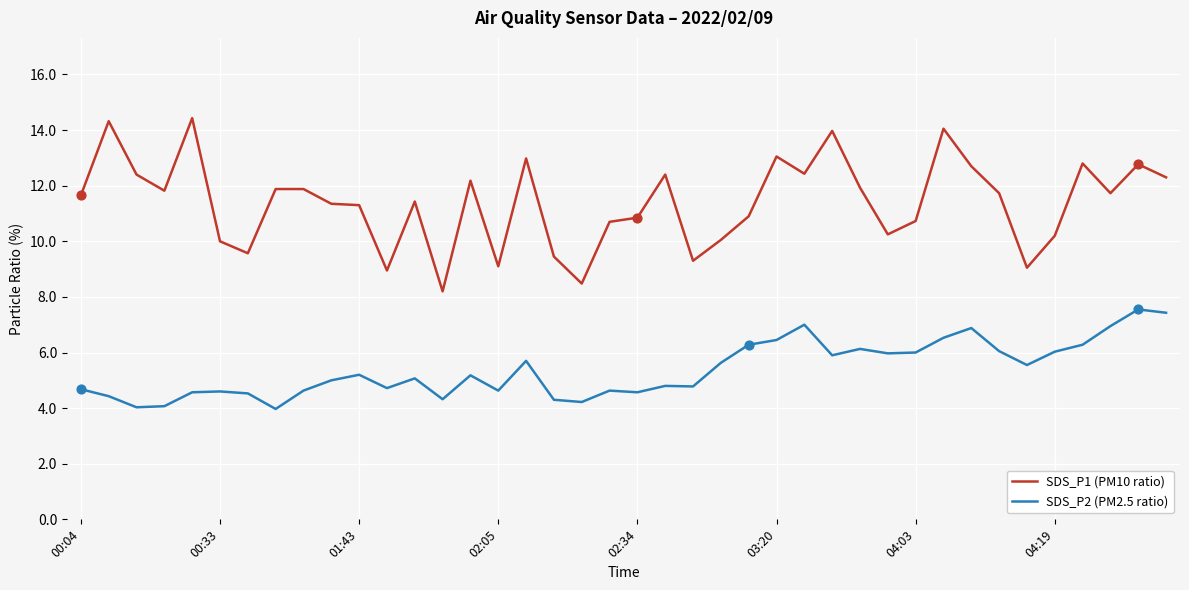

Which series has the largest total across all categories?

SDS_P1 (PM10 ratio)